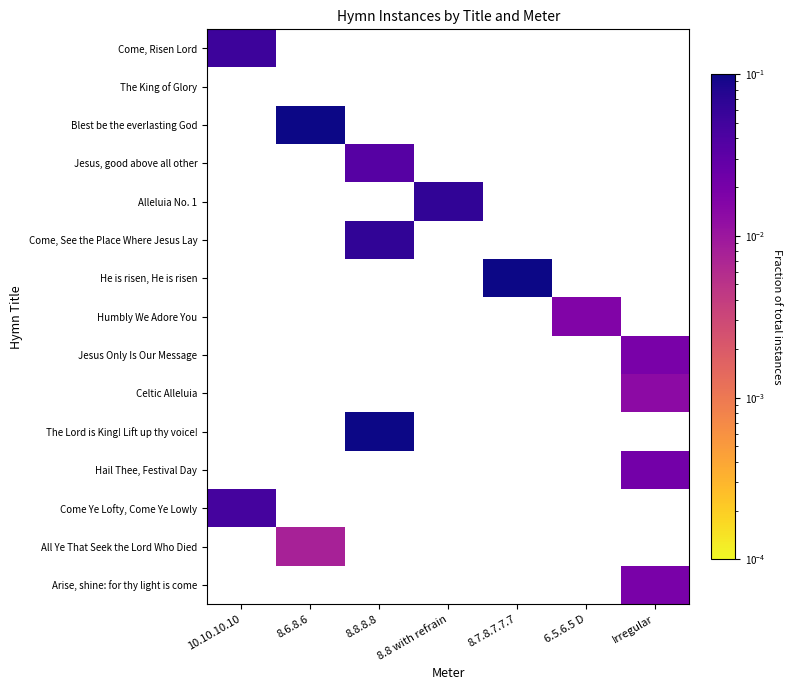

At how many categories does at least one series exceed 0?

7